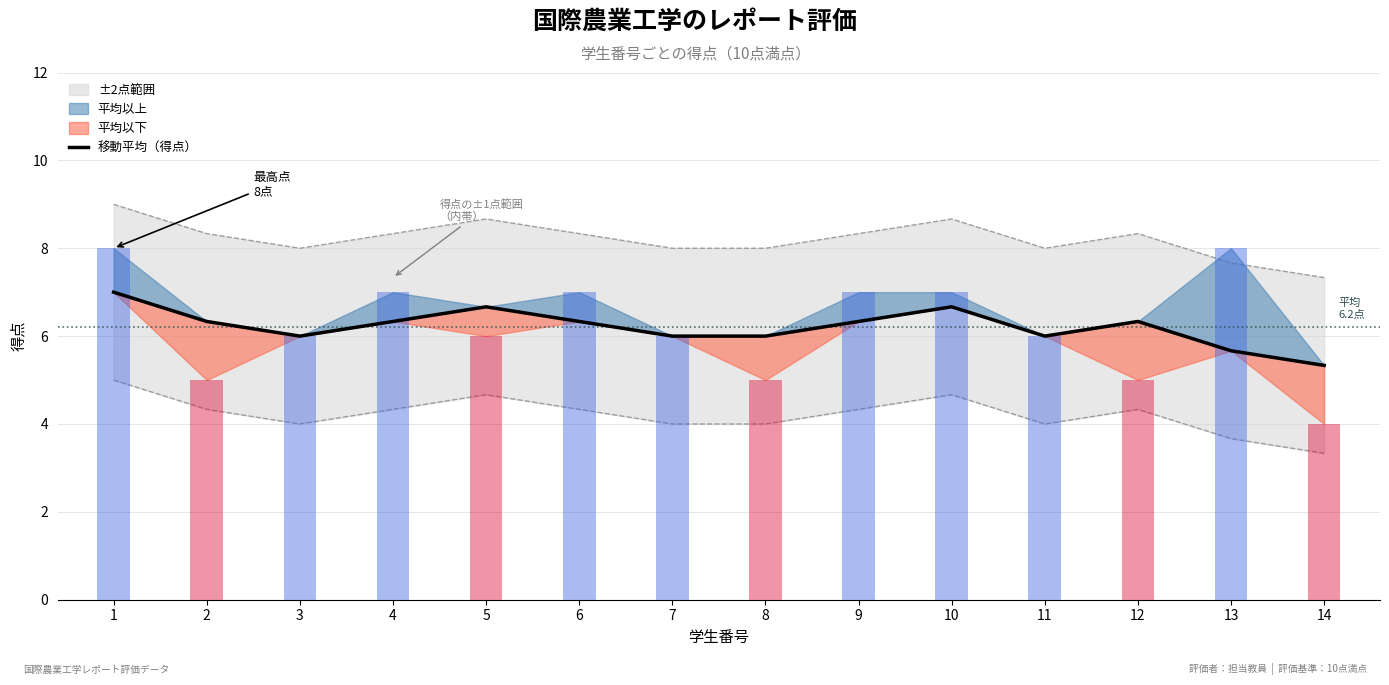

The value at 3 is 10.1. True or false?

False